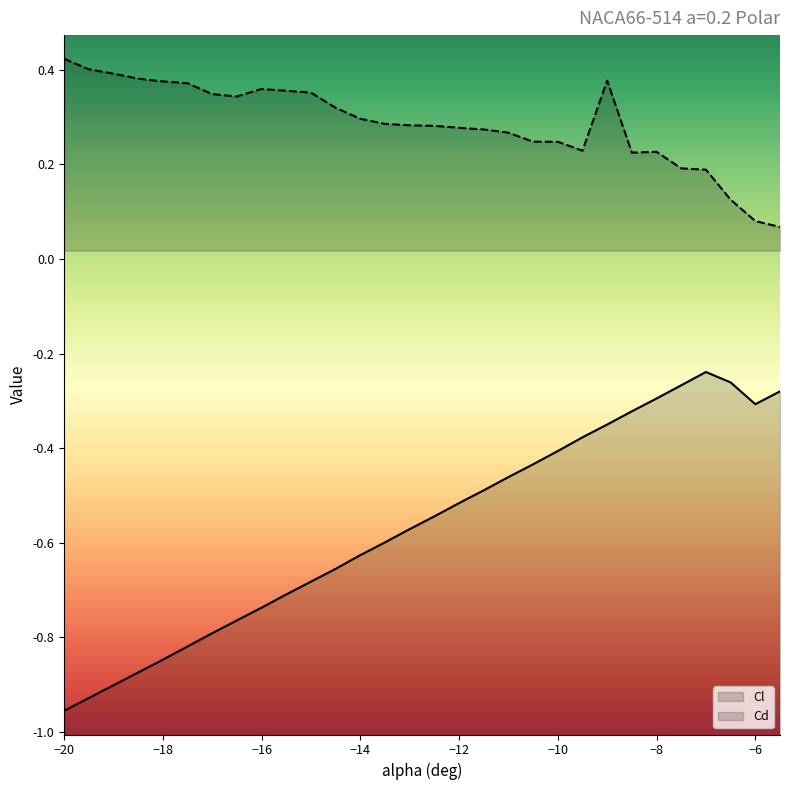

At which label does Cl reach its minimum?

-20